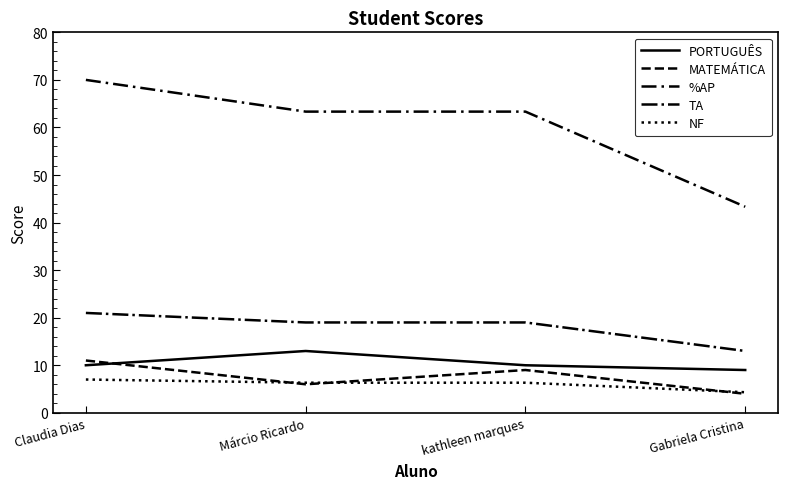

Rank the series by their maximum value, from highest to lowest.

%AP, TA, PORTUGUÊS, MATEMÁTICA, NF